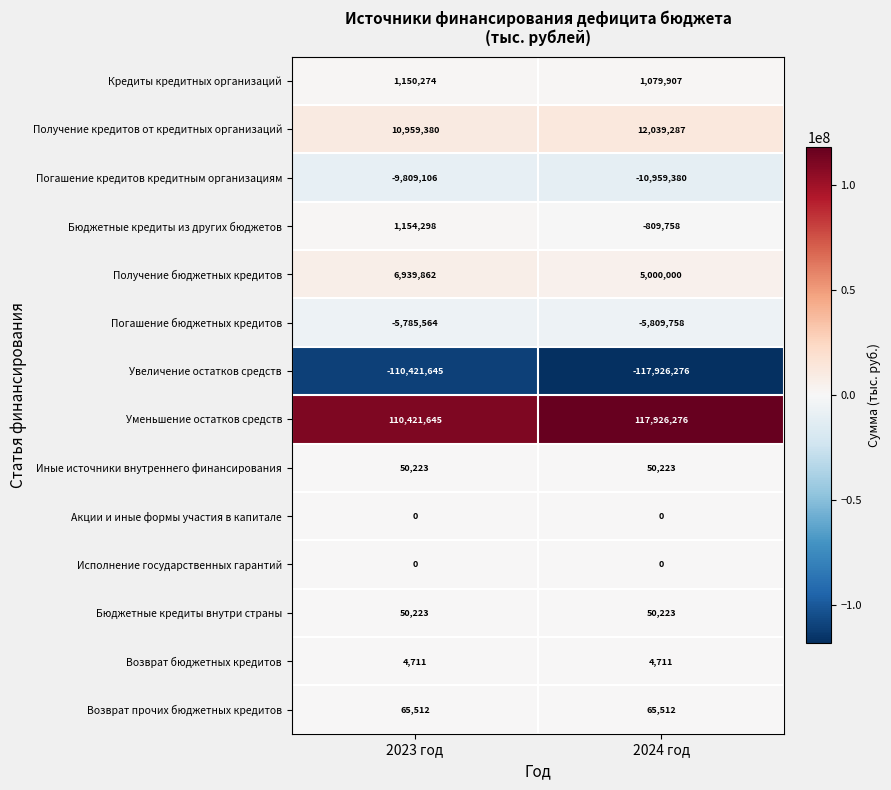

True or false: Кредиты кредитных организаций has a value of 2034306 at 2023 год.

False